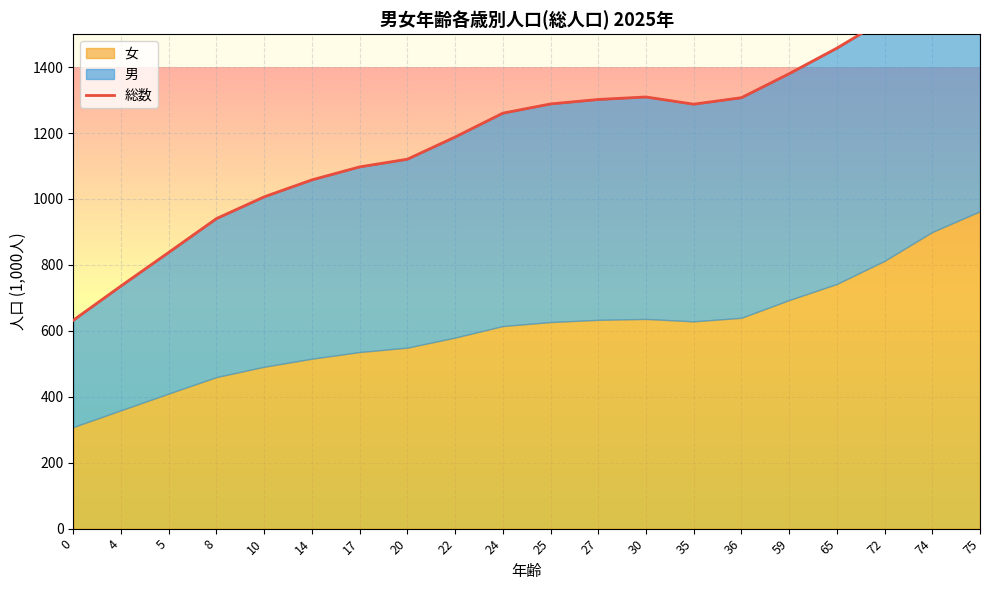

The value at 25 is 2092.5. True or false?

False